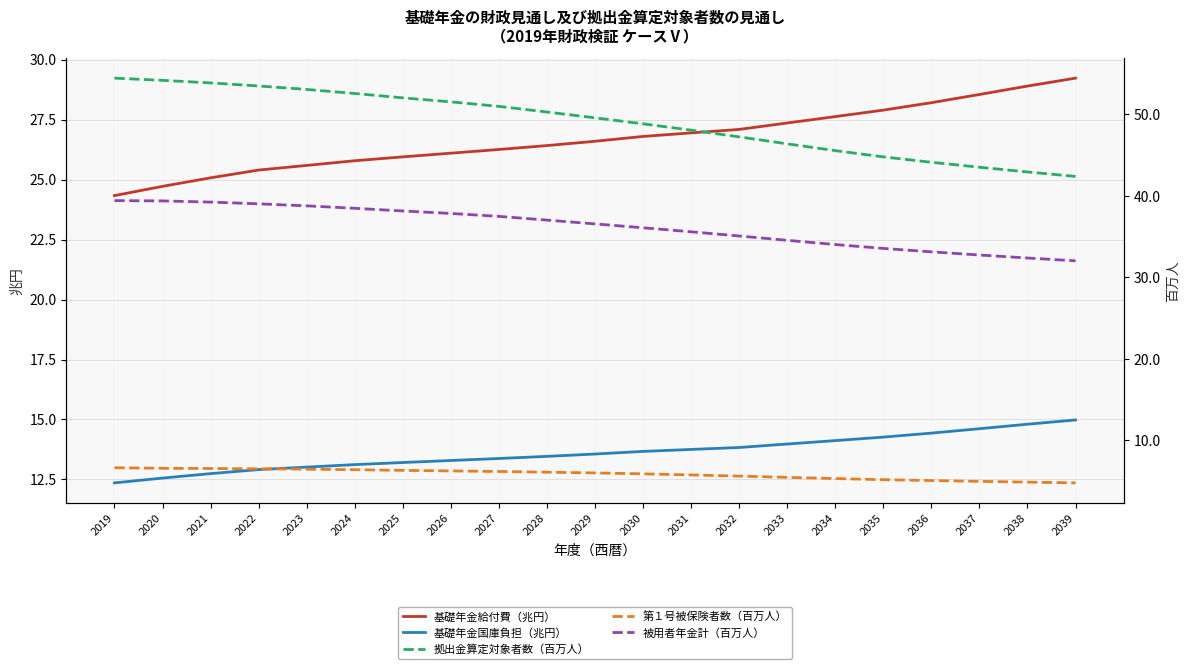

What is the value of the 基礎年金給付費（兆円） point at the 13th from the left?

26.9